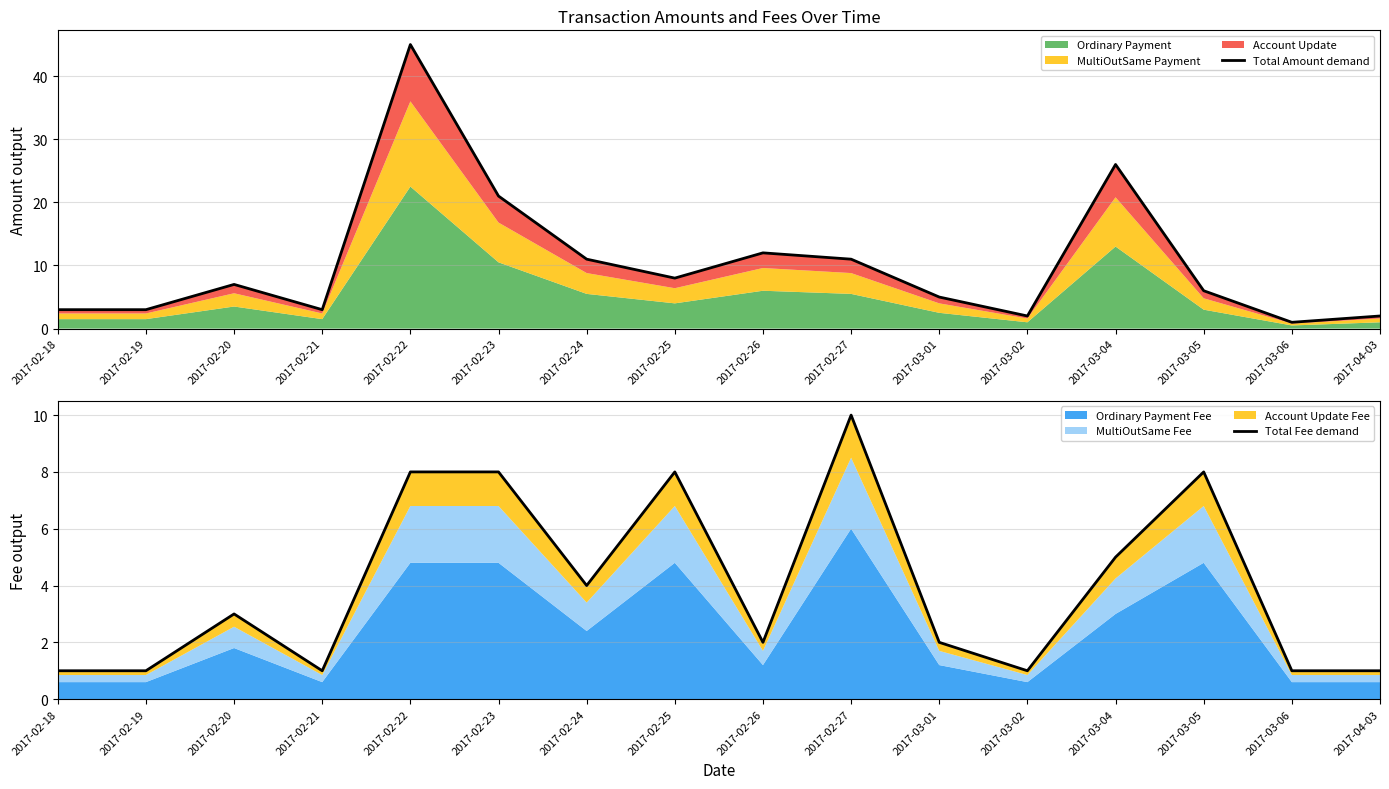

Where is the first local maximum for Total Amount demand?

2017-02-20